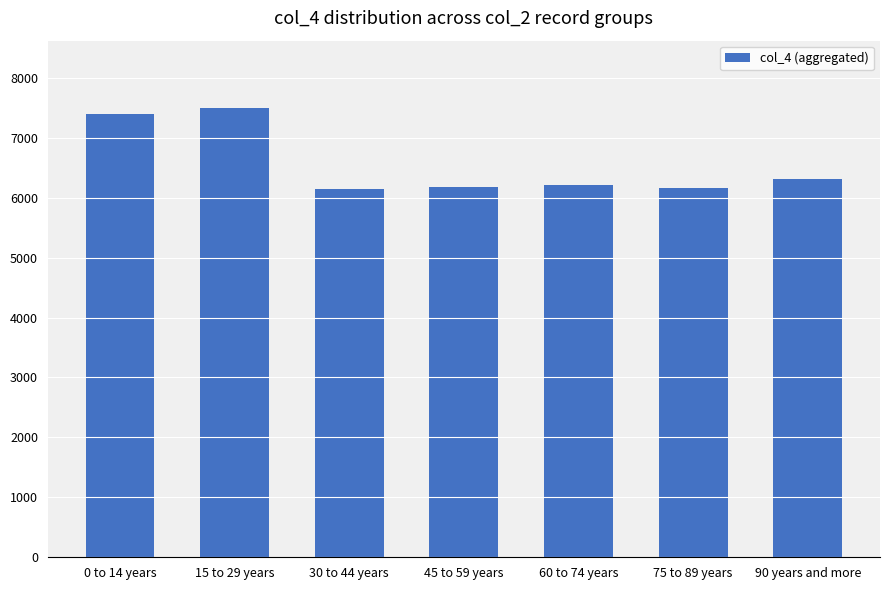

What is the maximum value shown in the chart?

7495